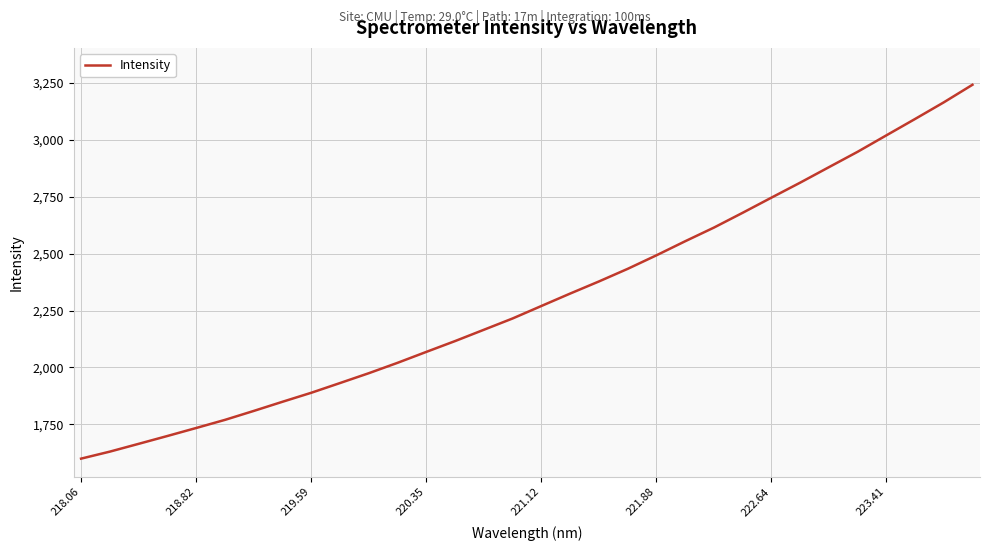

What is the smallest value displayed?

1598.7